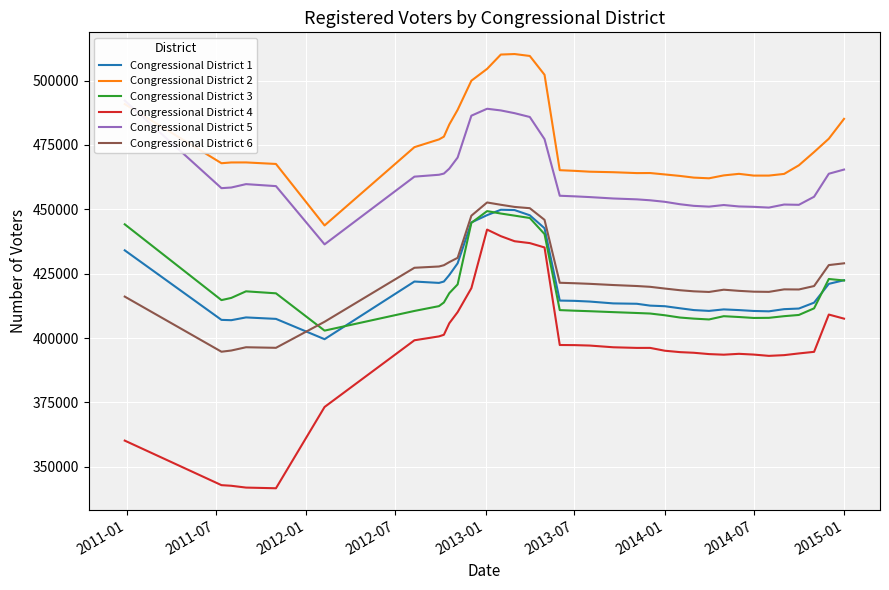

In Congressional District 5, how many points are lower than both neighbors (excluding endpoints)?

5